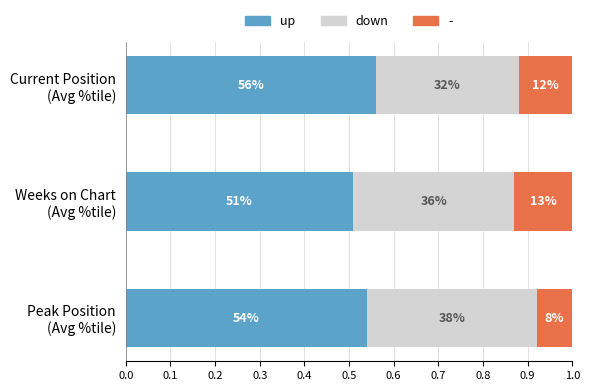

What is the sum of all up values?

1.6